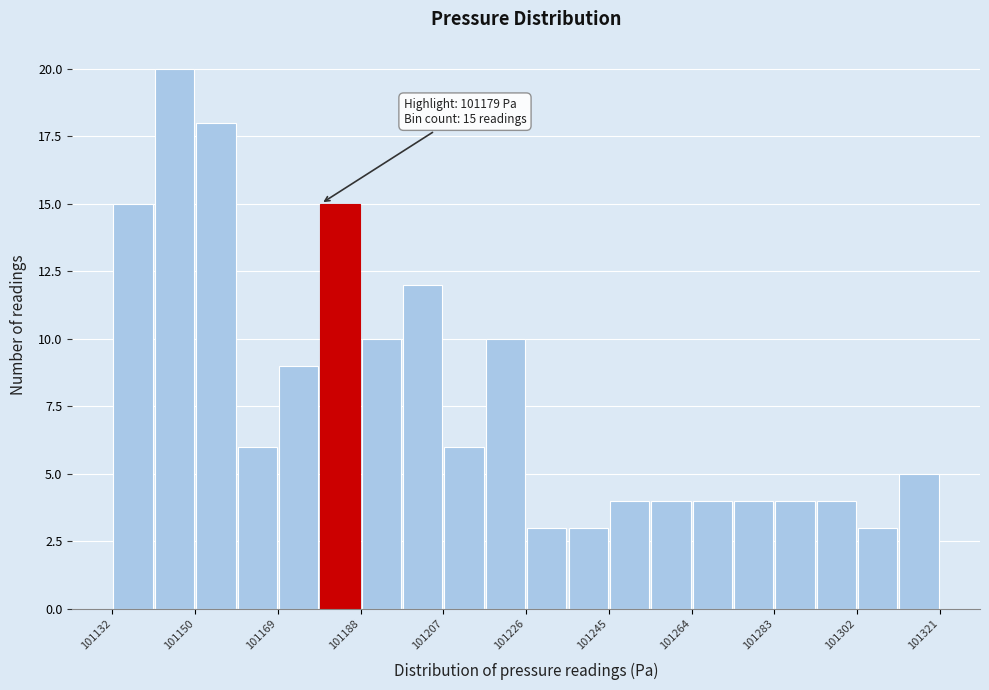

Which range on the x-axis has the tallest bar?

101142 to 101150